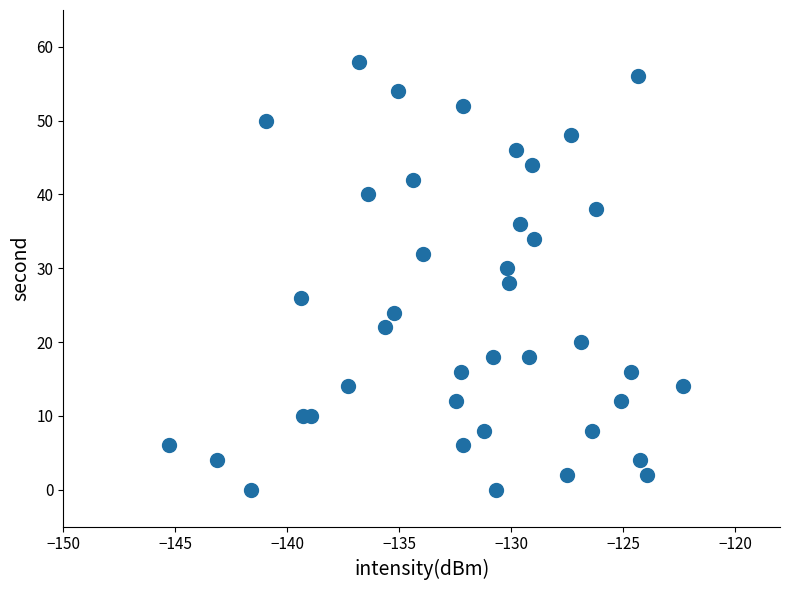

What is the range of Y values (max minus min)?

58